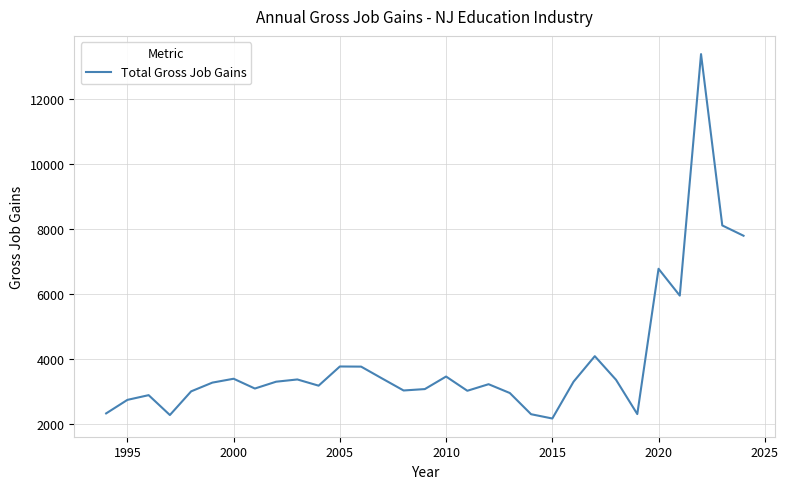

What is the greatest value displayed?

13392